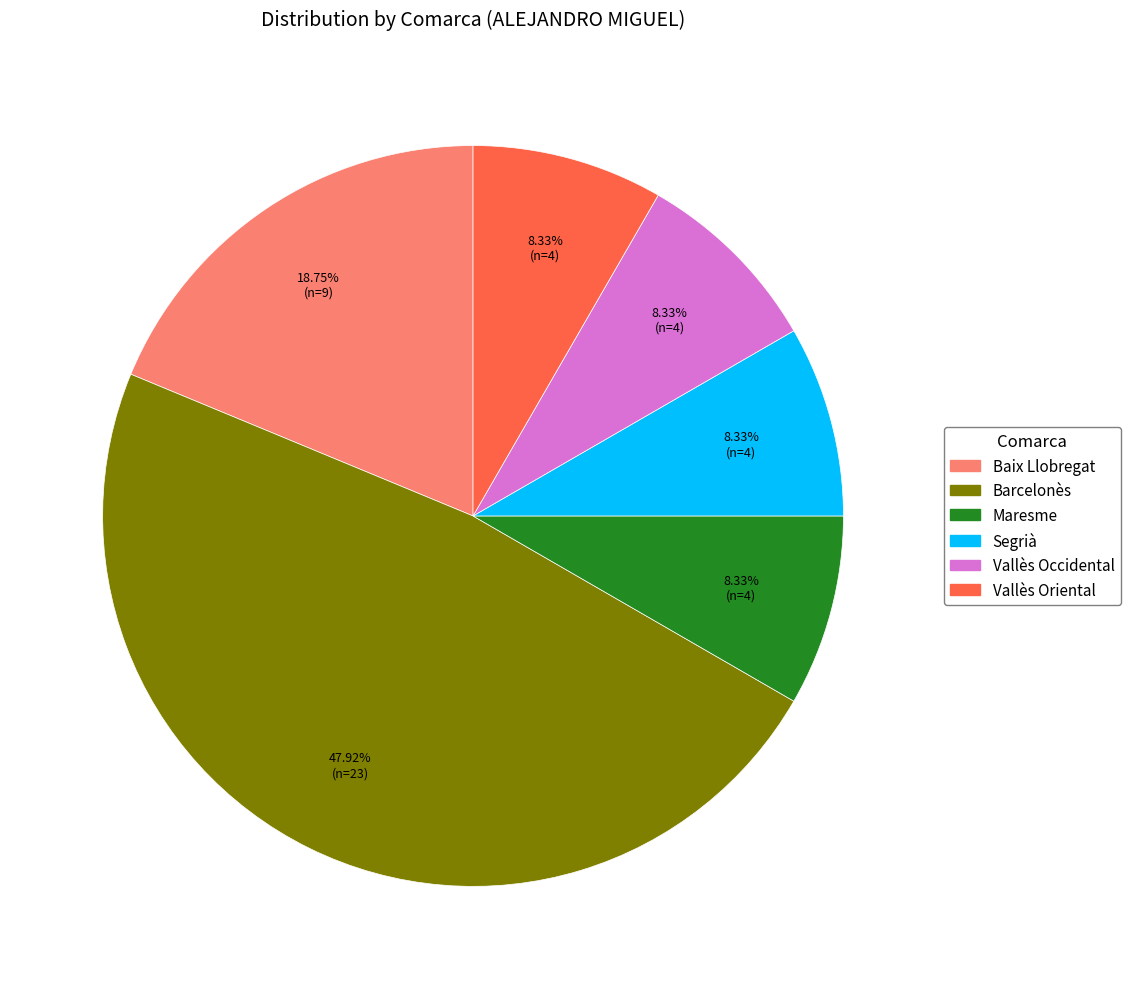

To the nearest percent, what is the difference between the largest and smallest slice percentages?

40%